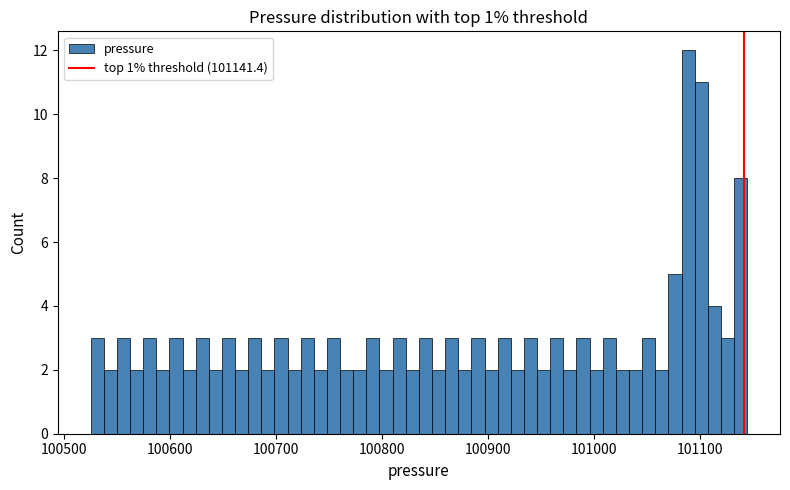

Around what value on the x-axis is the tallest bar? Give the approximate position of its centre, as read against the axis.

101090